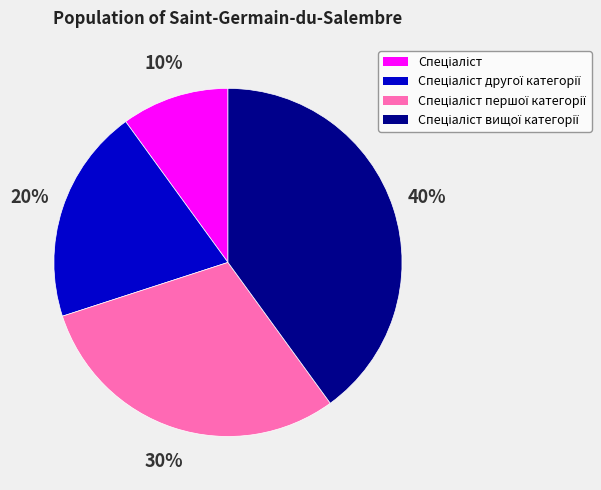

To the nearest percent, what is the average slice percentage?

25%